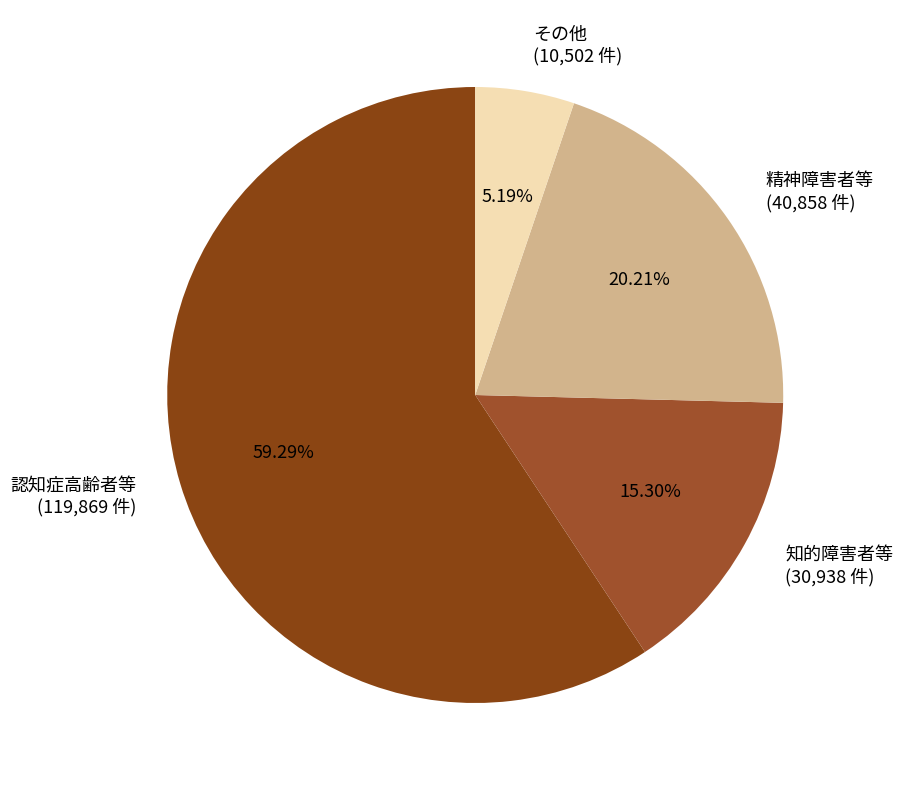

Which category has the biggest portion of the pie?

認知症高齢者等